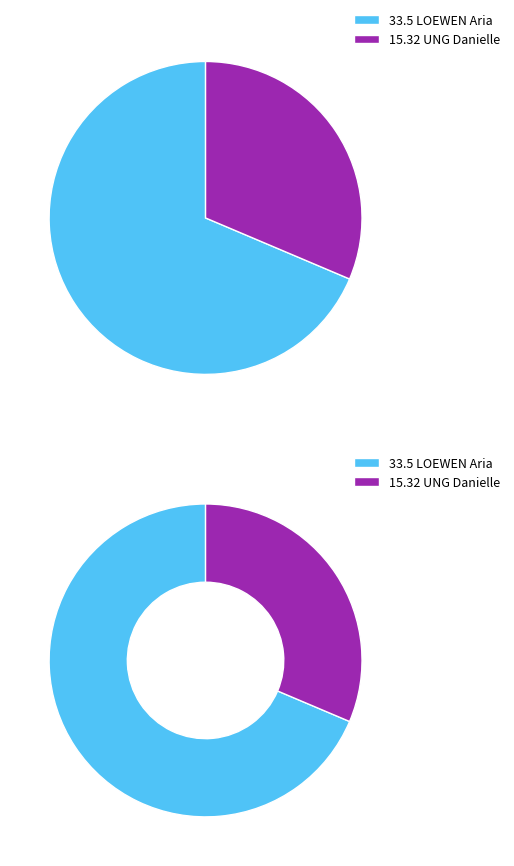

How many segments does this pie chart have?

2